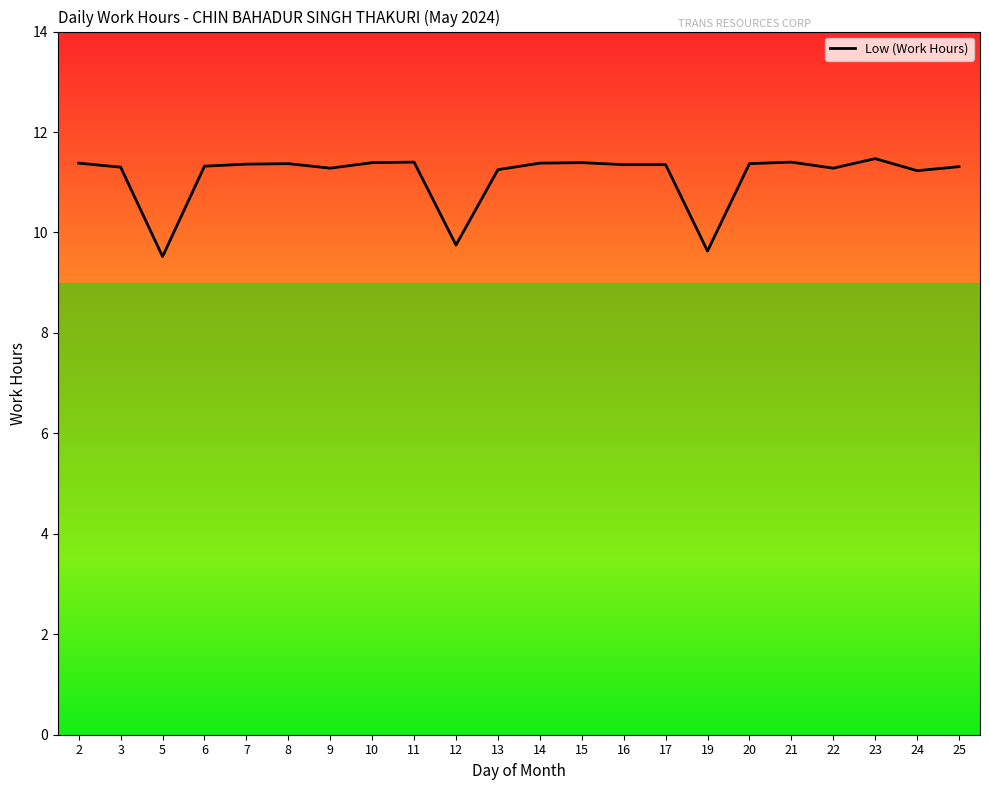

What is the smallest value displayed?

9.5